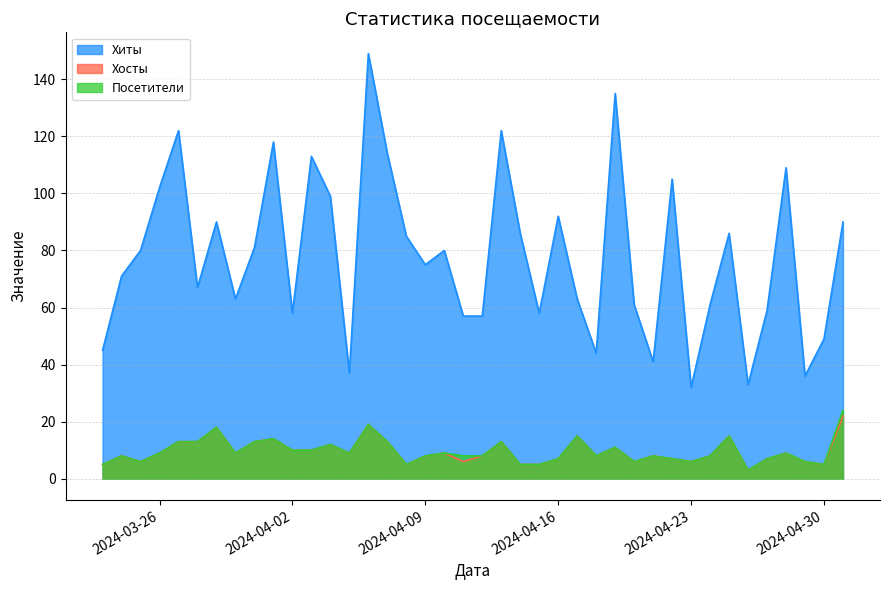

True or false: Посетители and Хиты cross at least once.

False